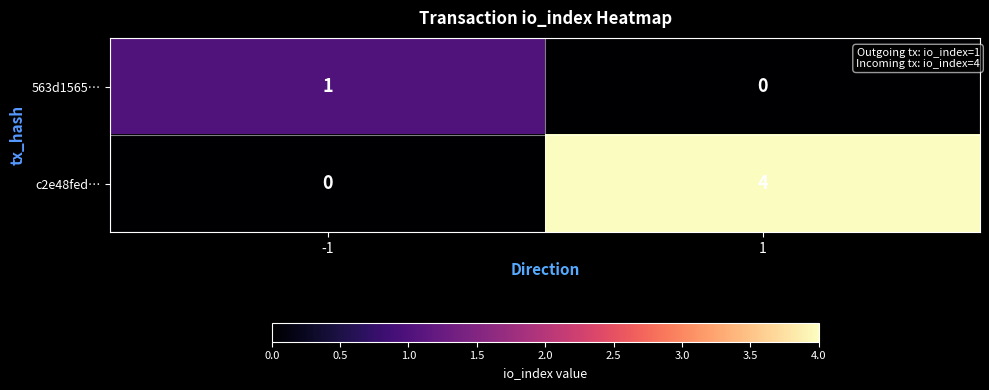

What is the total value across all series at -1?

1